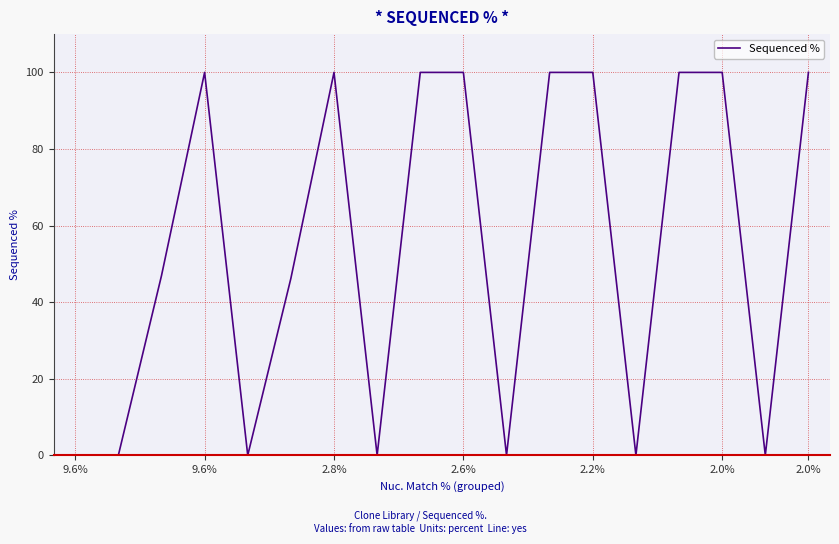

What is the difference between the maximum and minimum values?

100.0